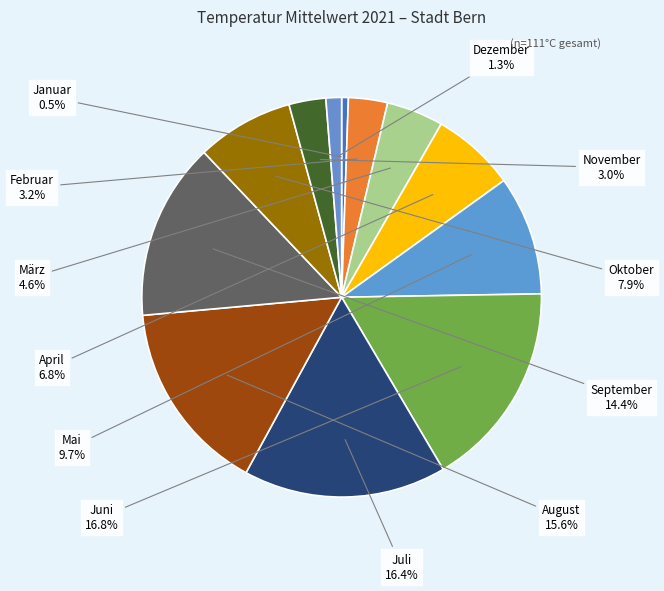

What is the smallest slice in the pie chart?

Januar